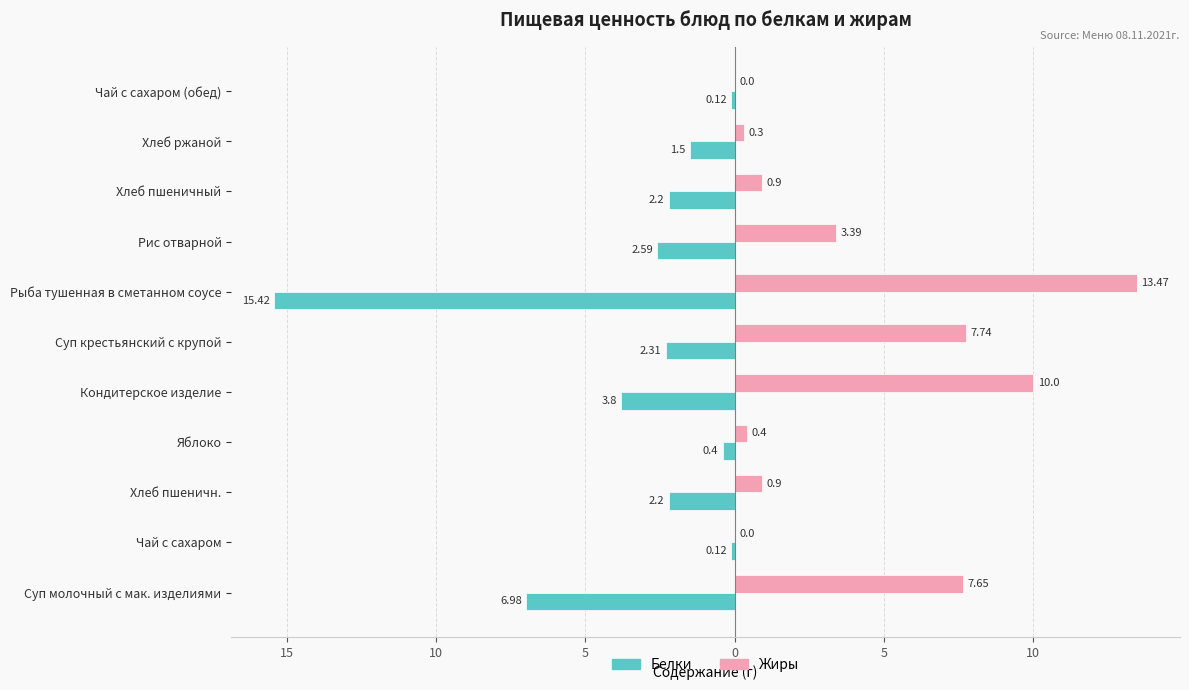

List the series in order of their overall mean, lowest first.

Белки, Жиры